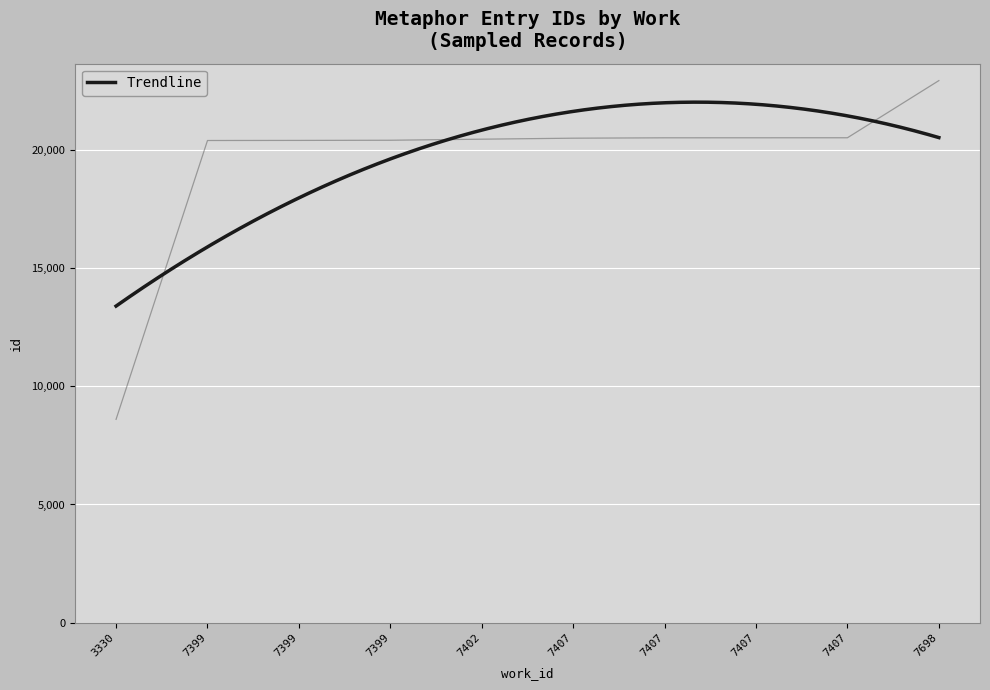

What is the maximum value shown in the chart?

22917